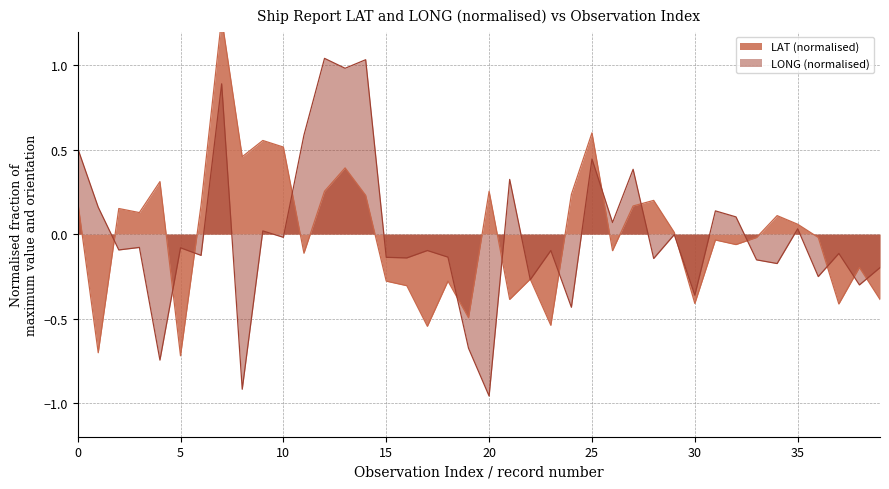

What is the total value across all series at 21?

-0.1